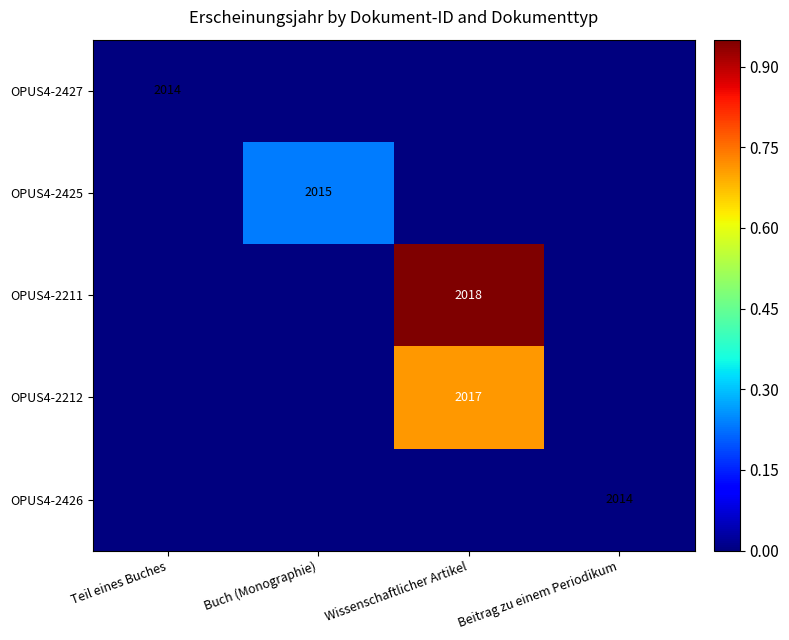

The value of OPUS4-2425 at Buch (Monographie) is 975. True or false?

False